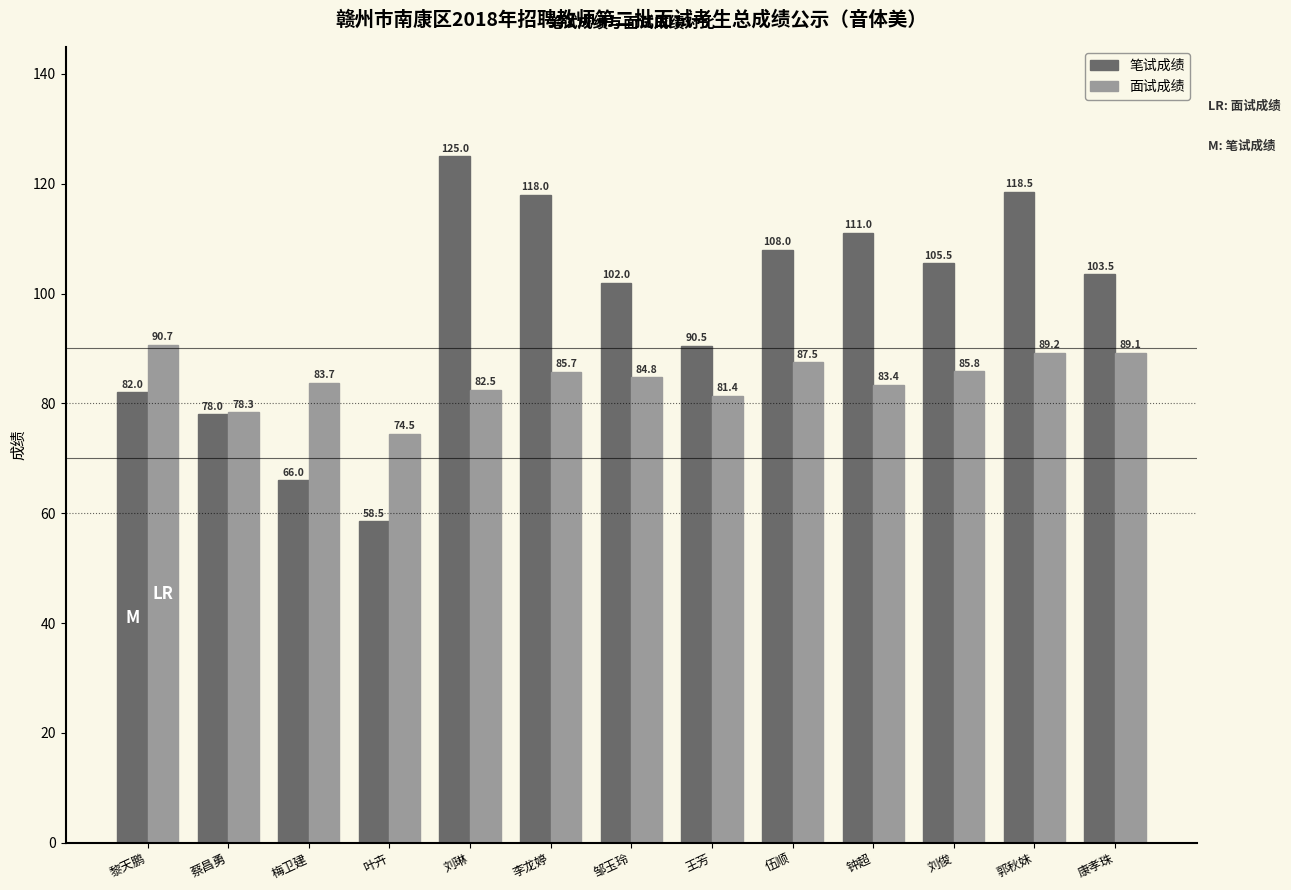

The 面试成绩 series shows 85.8 at 刘俊. True or false?

True